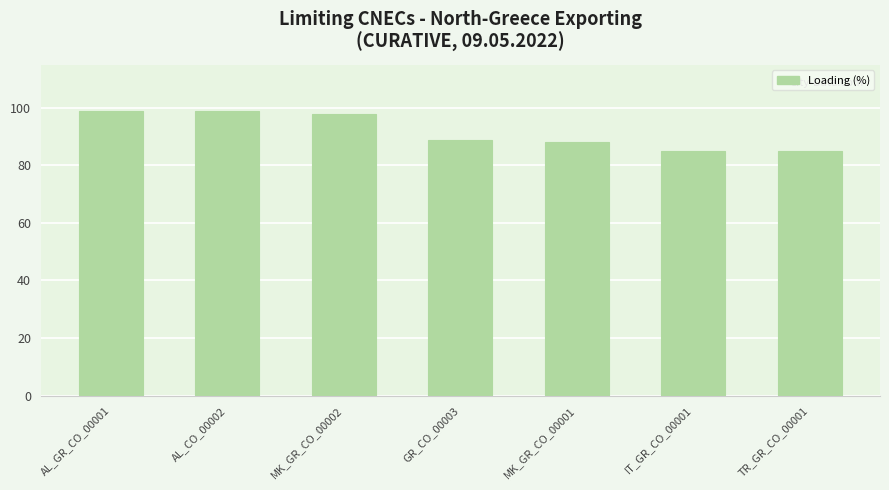

The chart shows a value of 85 at IT_GR_CO_00001. True or false?

True